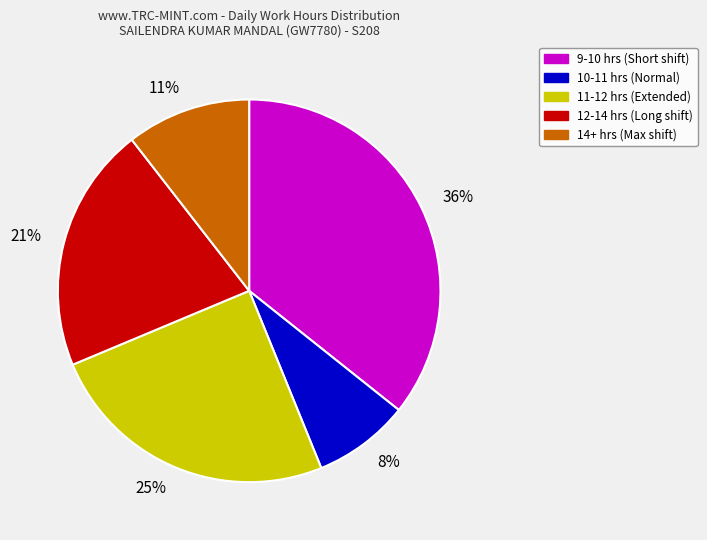

What is the smallest slice in the pie chart?

8%